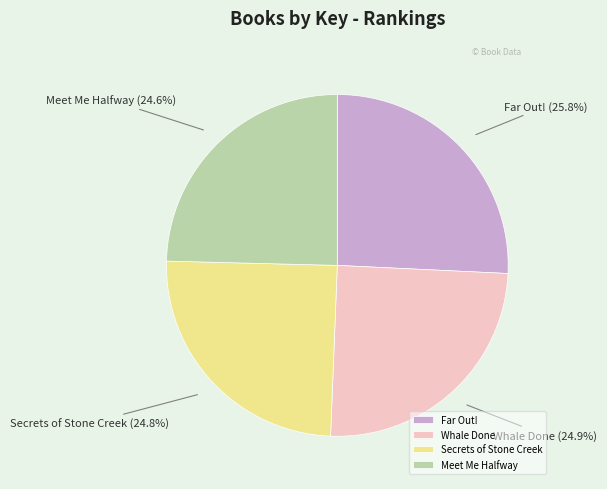

What percentage is the Whale Done slice, to the nearest percent?

25%